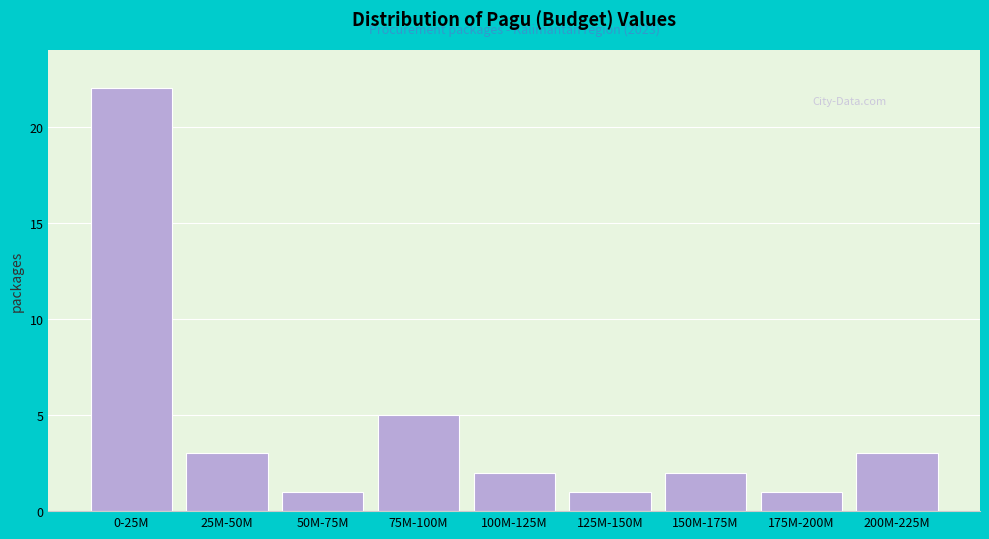

Reading left to right, transcribe all the data shown in this chart.

22	3	1	5	2	1	2	1	3